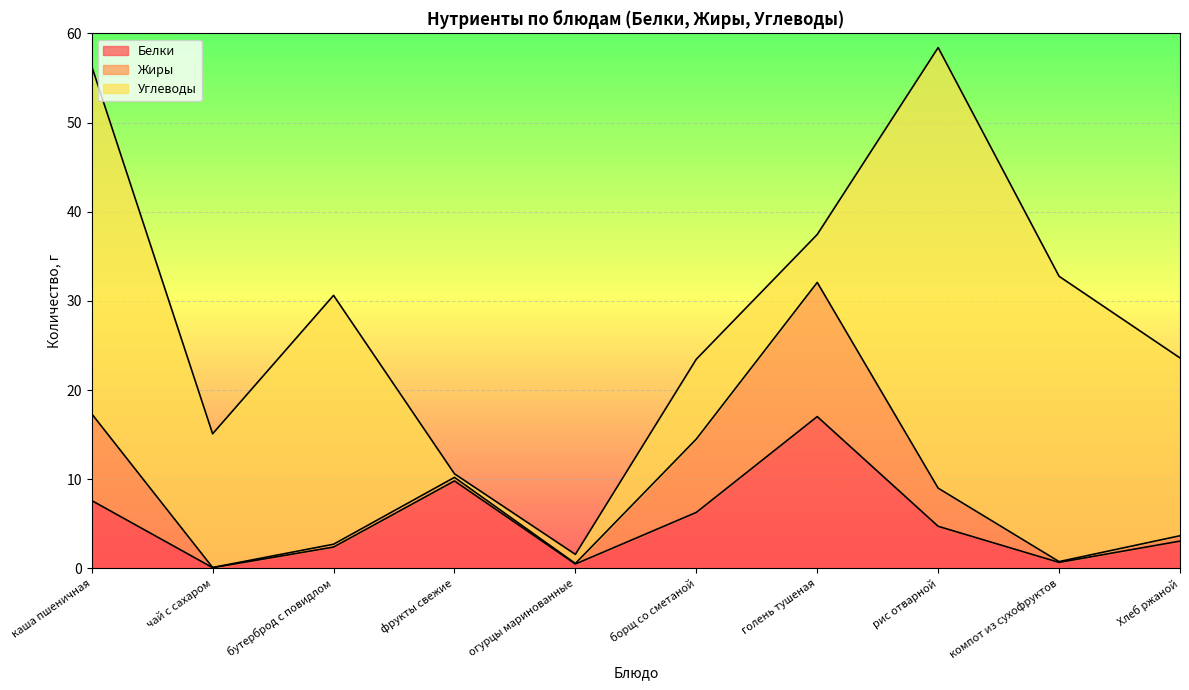

Which has a higher value, фрукты свежие or рис отварной?

фрукты свежие